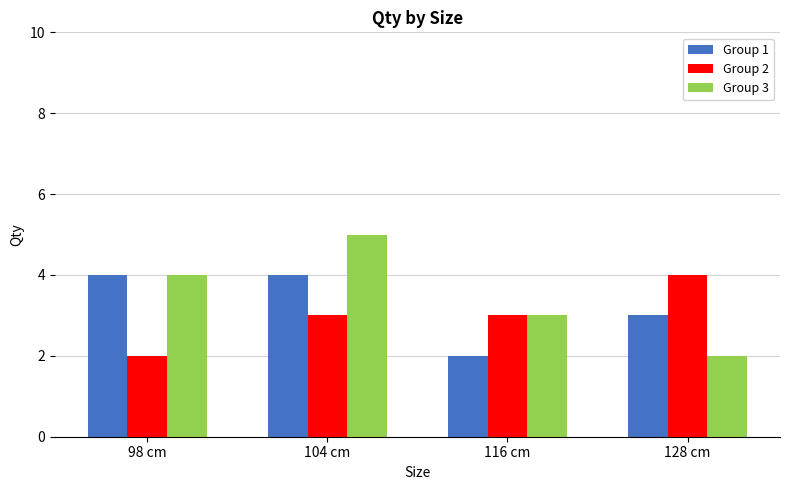

What are all the series names shown in the legend?

Group 1, Group 2, Group 3